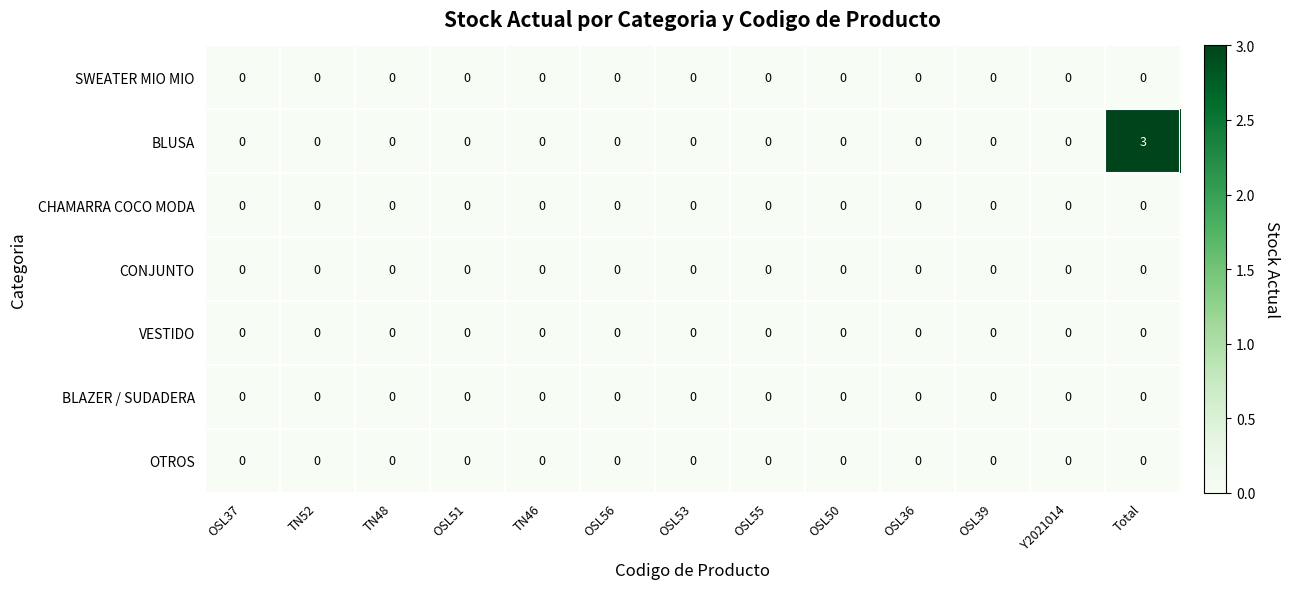

Which series has the widest spread of values?

BLUSA